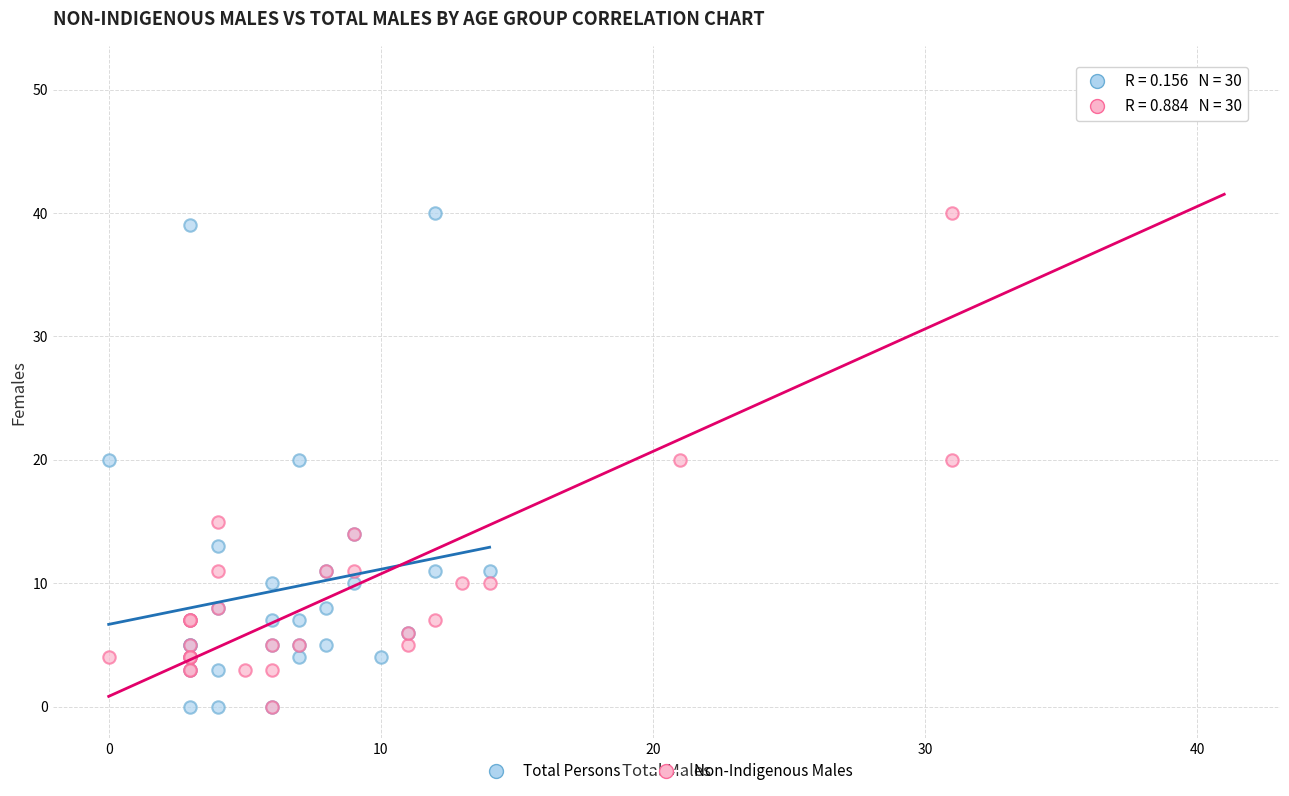

Which series has the widest spread of Y values?

Non-Indigenous Males